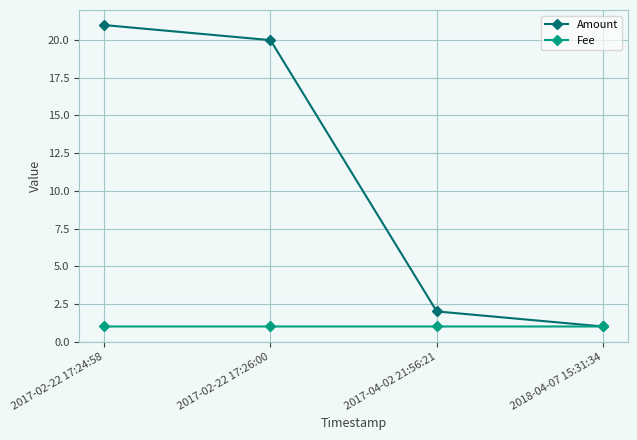

Which category has the highest value across all series?

2017-02-22 17:24:58